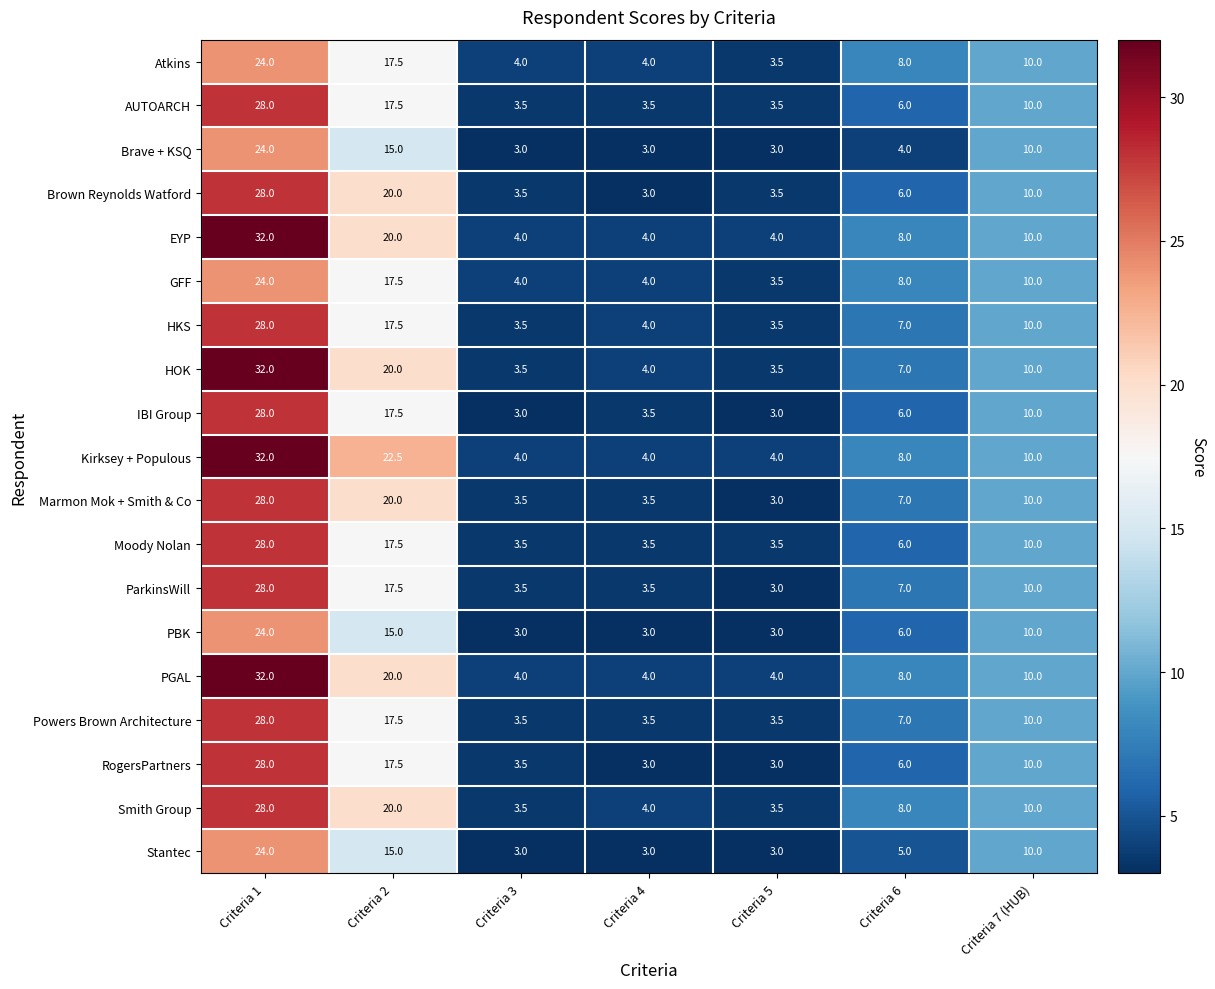

What is the difference between the maximum and minimum values in the Brave + KSQ series?

21.0